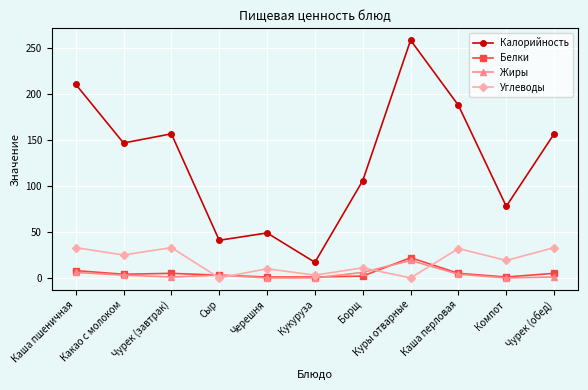

Which category has the highest value across all series?

Куры отварные